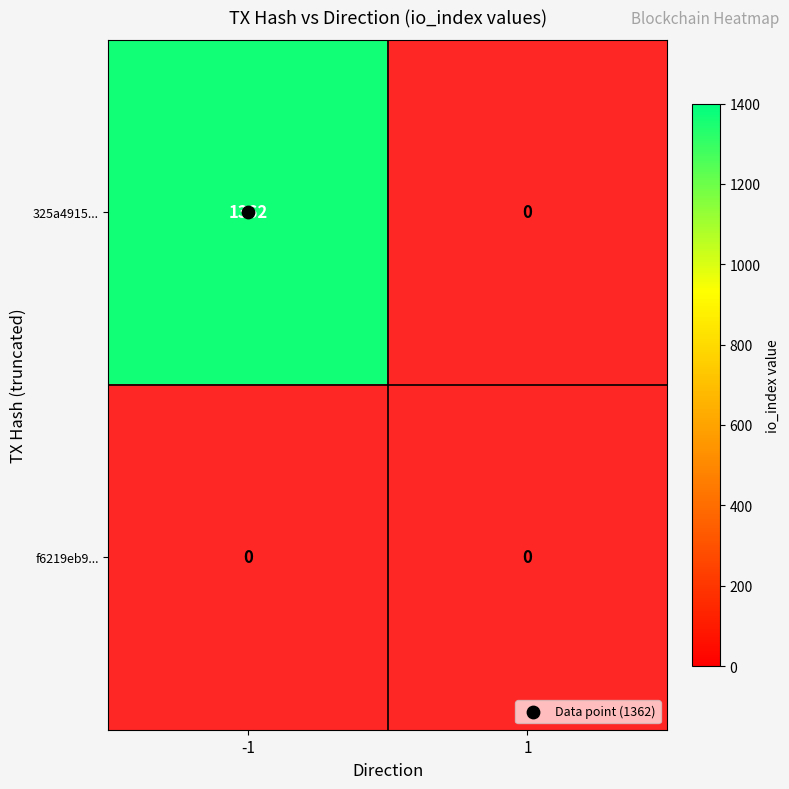

What is the sum of the 325a4915600ab0935d6c0e241bd5b8cabc834ef values at -1 and 1?

1362